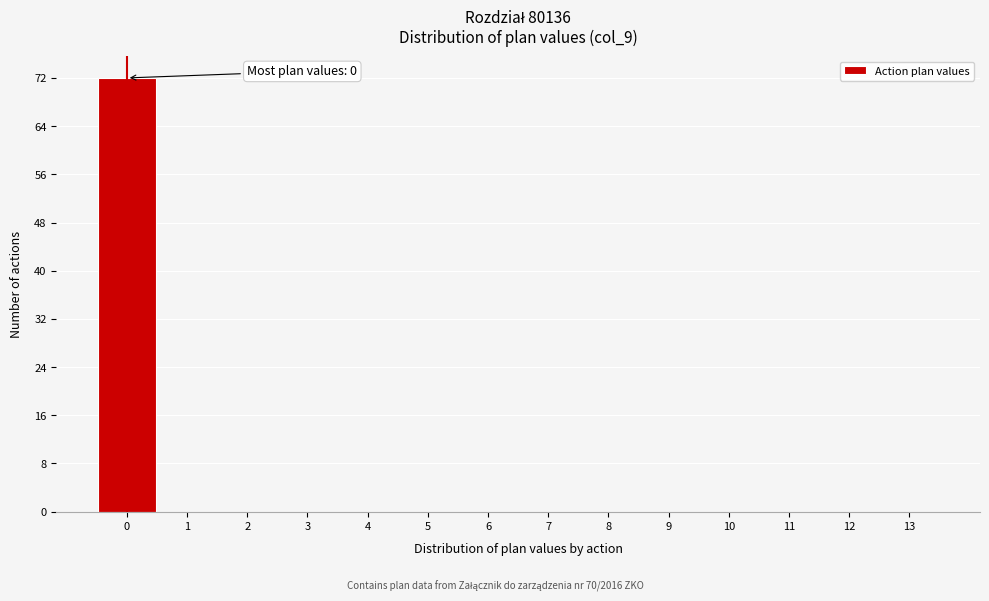

Over which range of the x-axis is the bar tallest?

-0.5 to 0.5